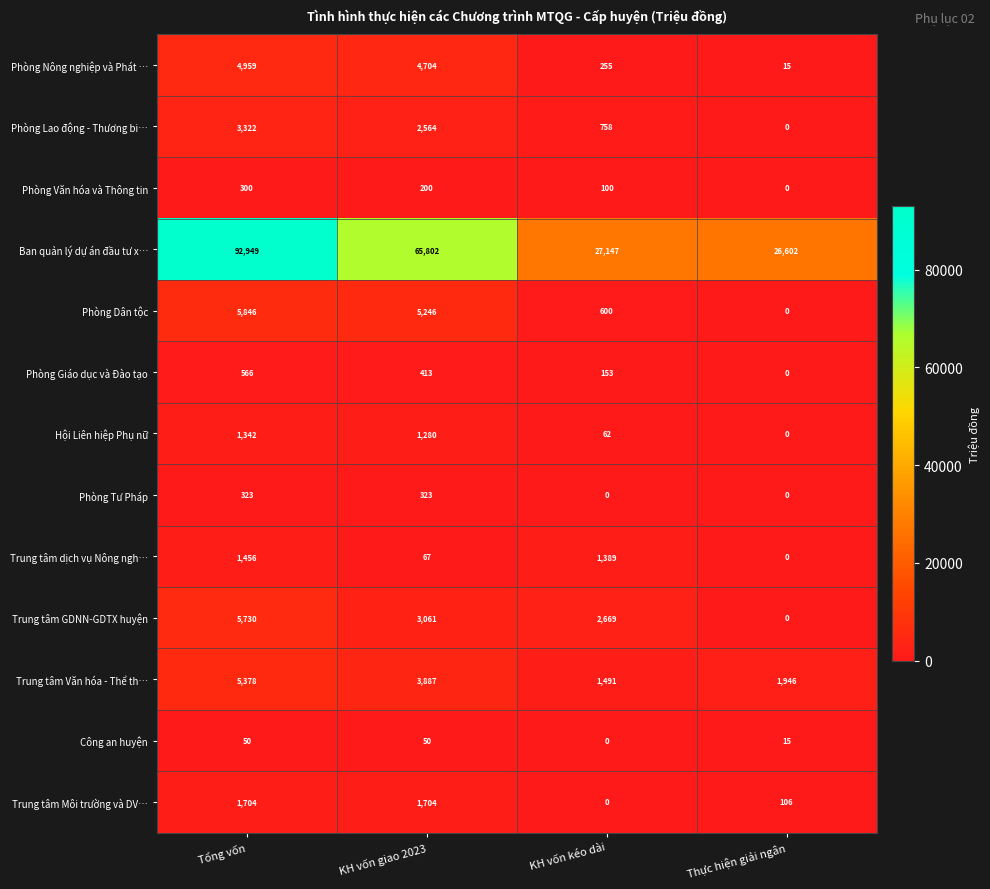

The value of Phòng Nông nghiệp và Phát … at KH vốn kéo dài is 255. True or false?

True